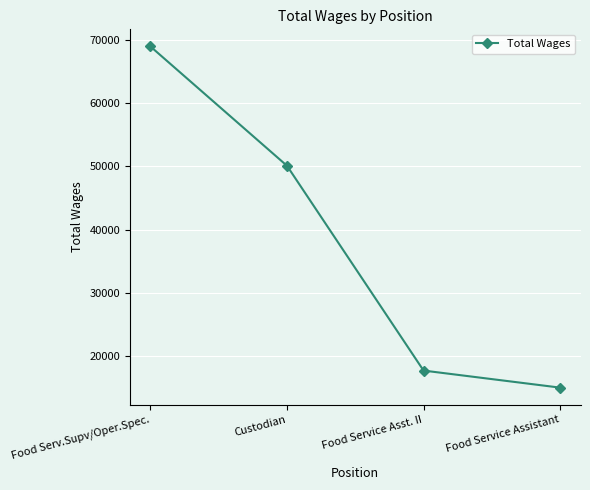

What is the sum of all values?

151804